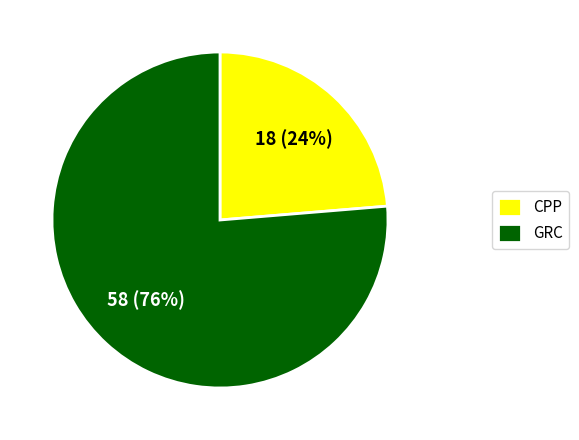

Count the number of slices in the pie.

2